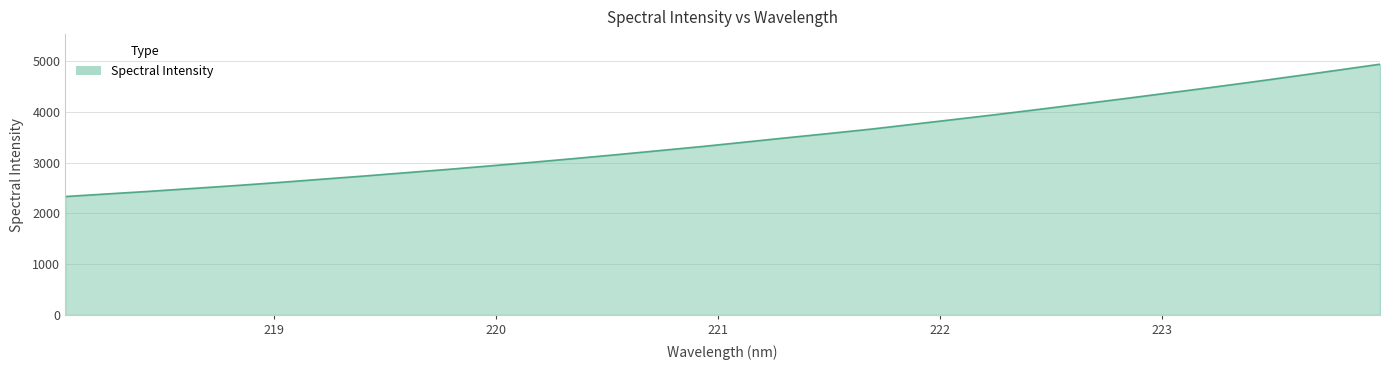

What is the greatest value displayed?

4937.9